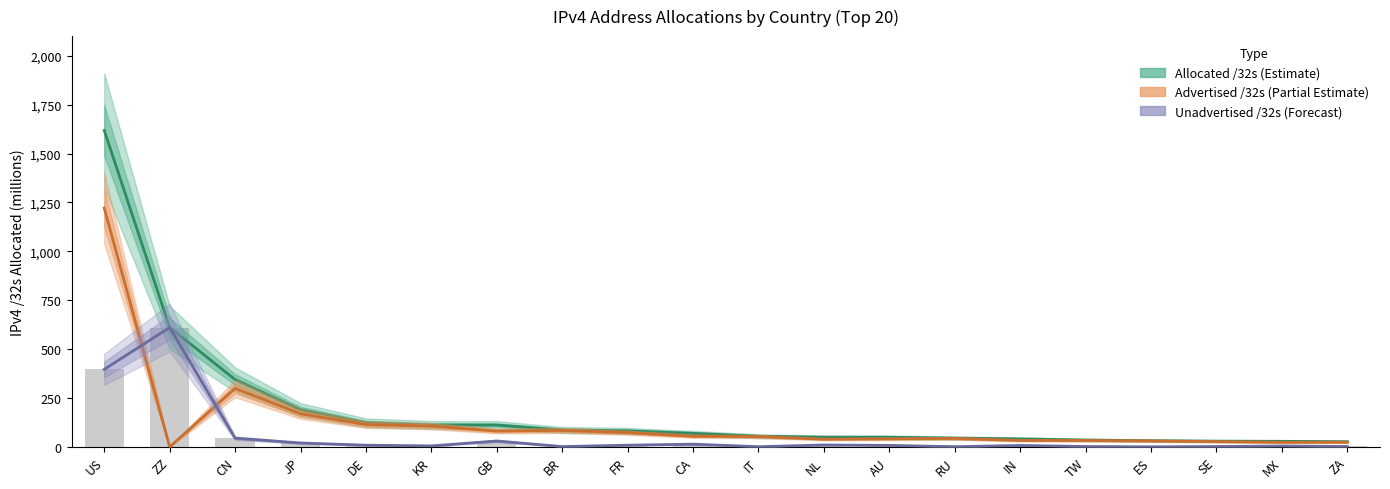

Reading left to right, what are all the values shown in this chart?

Allocated /32s: 1617.9	611.0	344.6	190.2	123.9	112.5	112.1	87.0	82.7	69.7	55.0	50.1	49.8	45.5	41.4	35.7	32.1	30.0	29.0	27.0
Advertised /32s: 1220.9	0.4	299.3	169.6	114.7	106.8	81.5	84.8	73.3	55.2	53.6	39.8	41.7	43.9	33.6	33.2	31.1	27.5	24.0	24.4
Unadvertised /32s (line): 396.9	610.5	45.2	20.6	9.3	5.7	30.7	2.2	9.3	14.5	1.5	10.3	8.2	1.6	7.8	2.5	1.0	2.5	5.0	2.6
Unadvertised /32s: 396.9	610.5	45.2	20.6	9.3	5.7	30.7	2.2	9.3	14.5	1.5	10.3	8.2	1.6	7.8	2.5	1.0	2.5	5.0	2.6